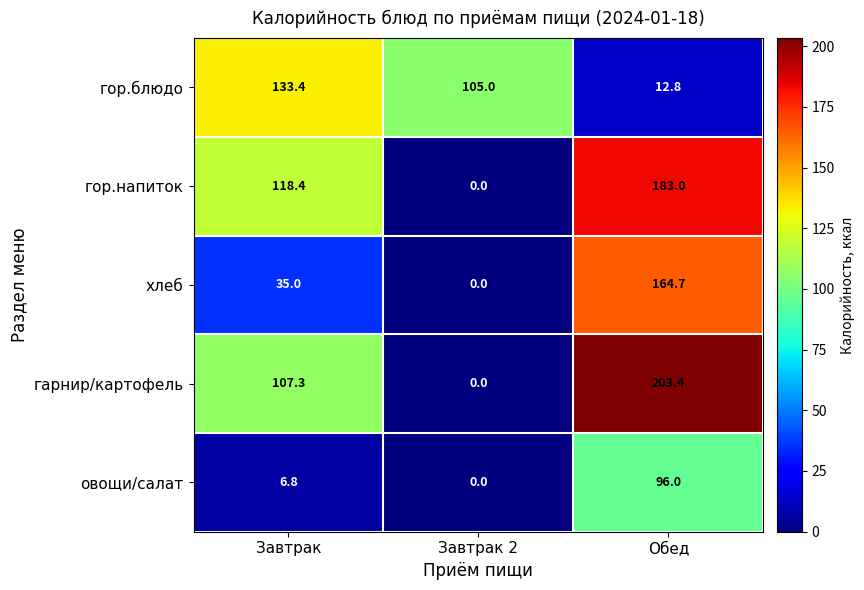

List the series in order of their peak value, lowest first.

овощи/салат, гор.блюдо, хлеб, гор.напиток, гарнир/картофель